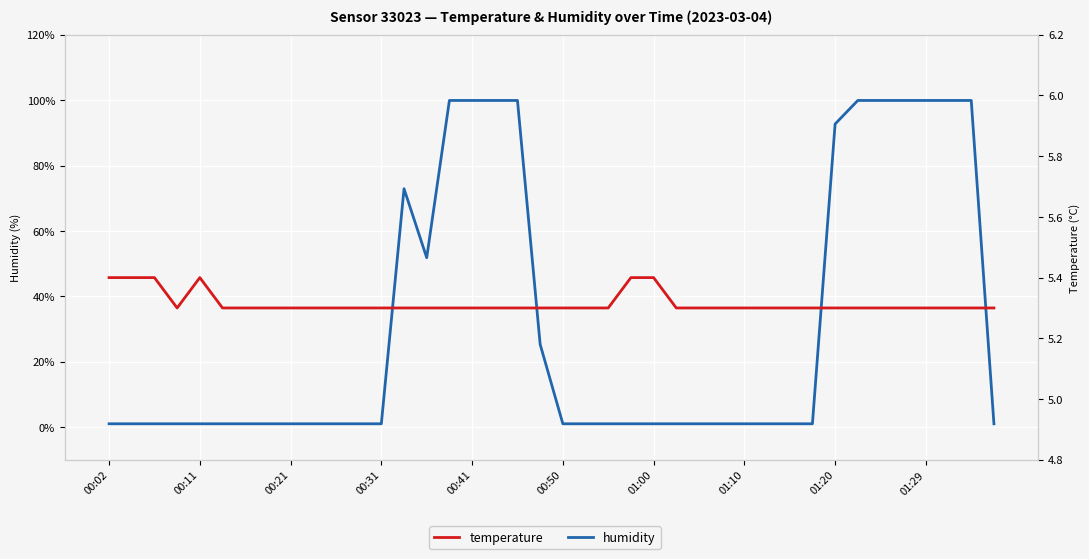

What is the value of the humidity point at the 34th from the left?

99.9